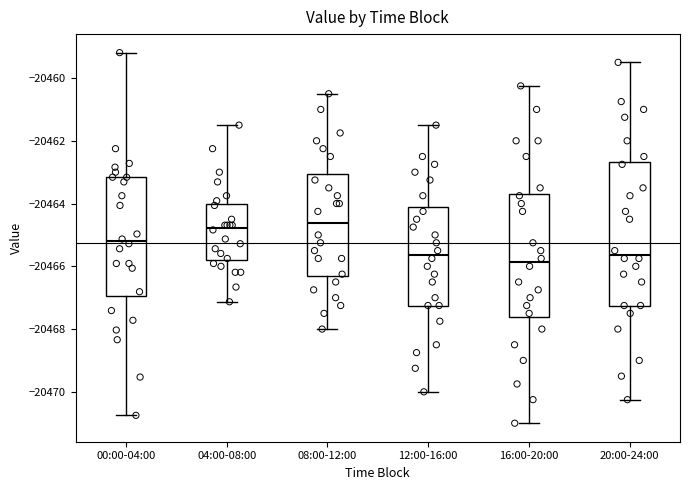

Which box has the lowest median line?

16:00-20:00